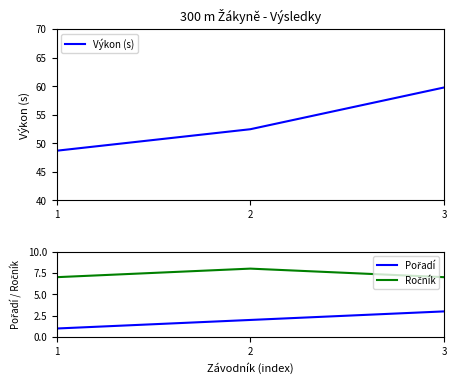

True or false: Ročník has a value of 7.0 at 3.

True